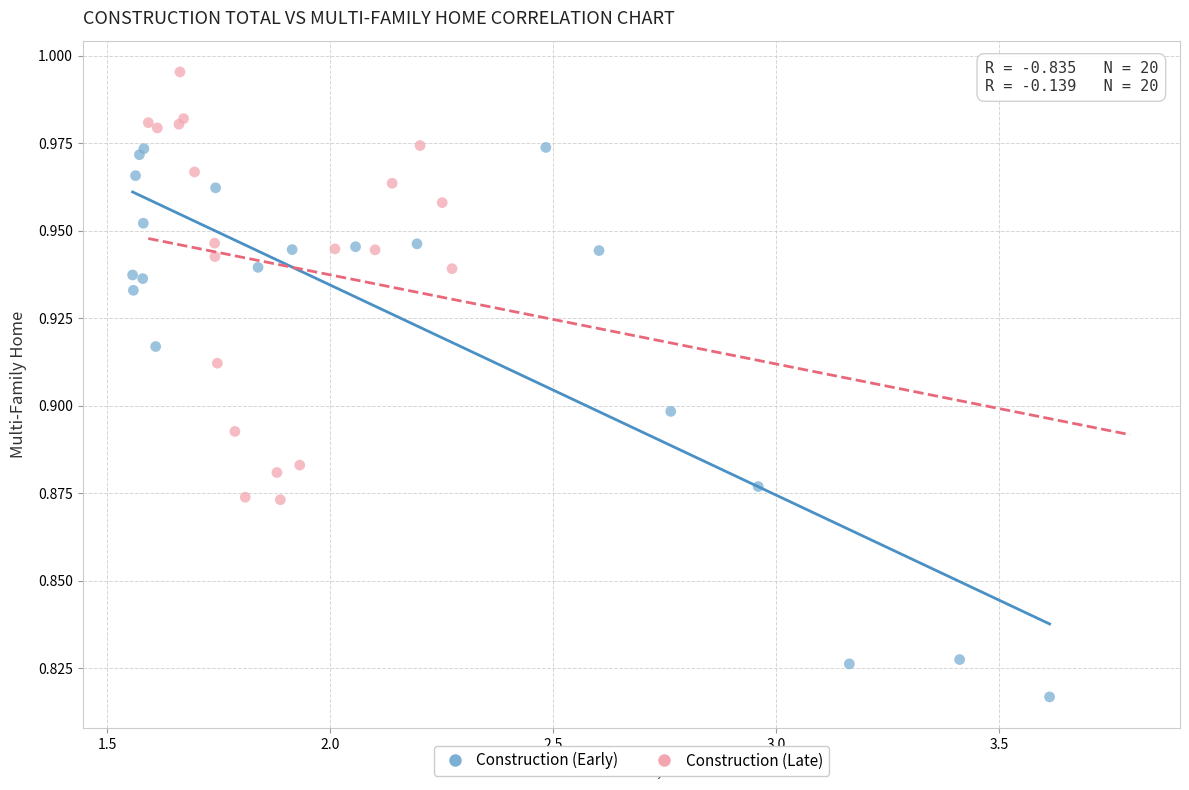

Which series has the widest spread of Y values?

Construction (Early)